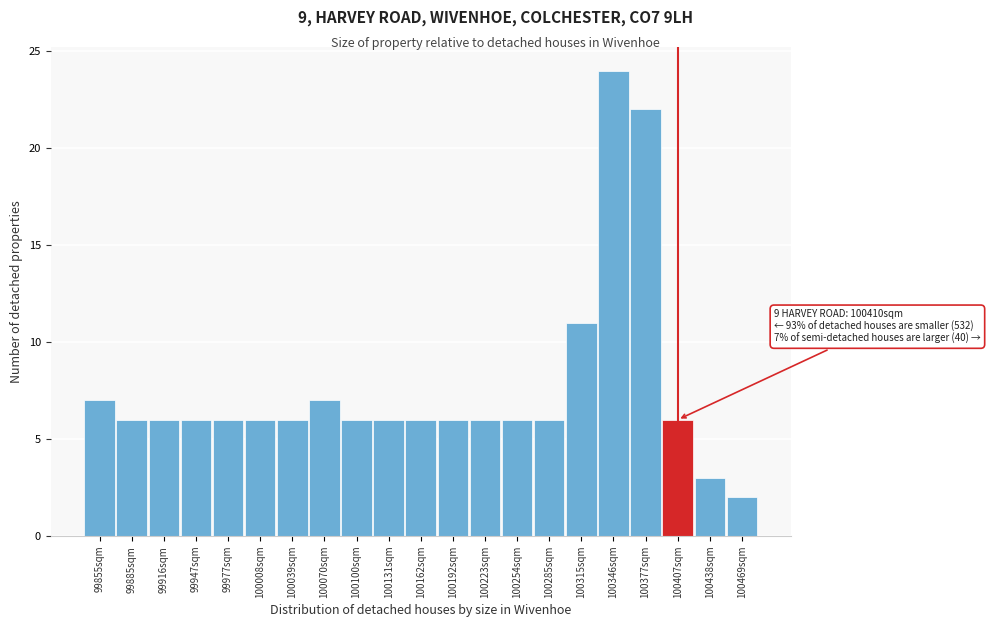

Reading right to left, list all the values displayed in this chart.

100469sqm=2	100438sqm=3	100407sqm=6	100377sqm=22	100346sqm=24	100315sqm=11	100285sqm=6	100254sqm=6	100223sqm=6	100192sqm=6	100162sqm=6	100131sqm=6	100100sqm=6	100070sqm=7	100039sqm=6	100008sqm=6	99977sqm=6	99947sqm=6	99916sqm=6	99885sqm=6	99855sqm=7